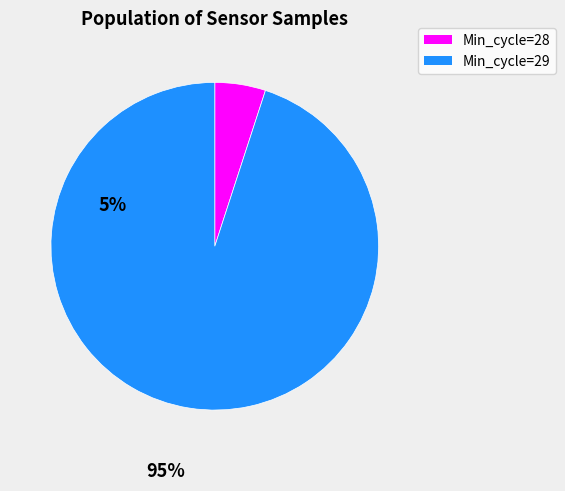

Is there a majority slice in this chart?

Yes